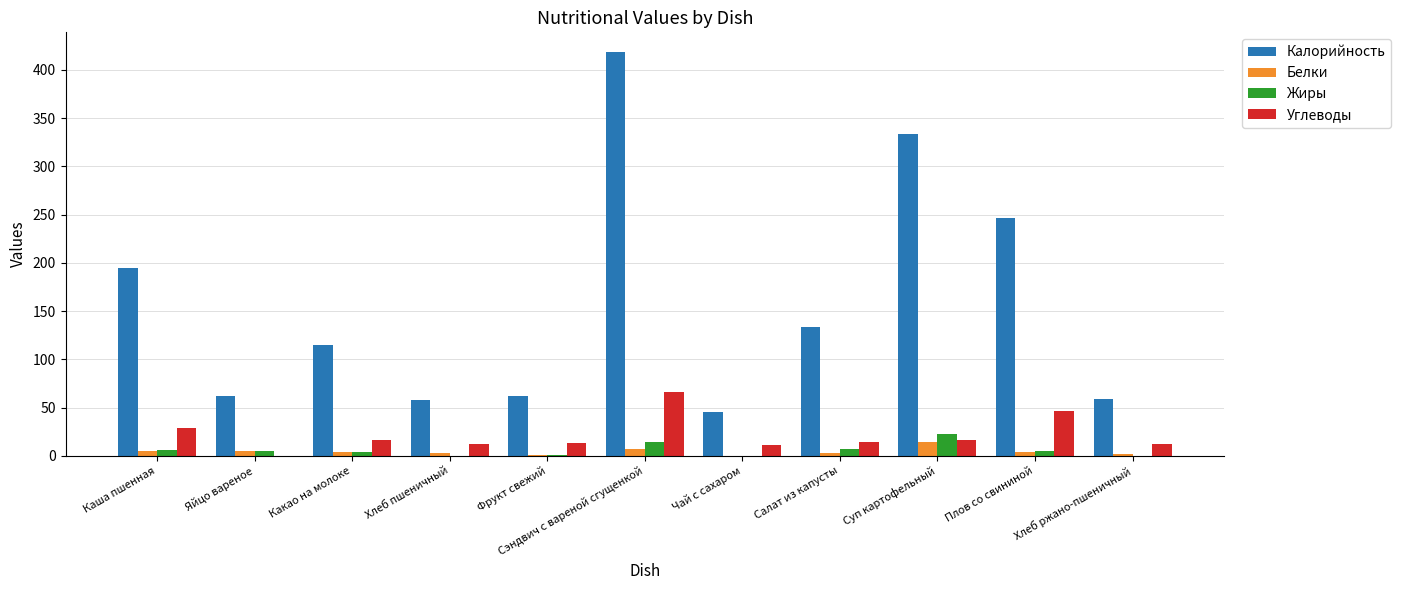

Which series changed the most between Какао на молоке and Фрукт свежий?

Калорийность